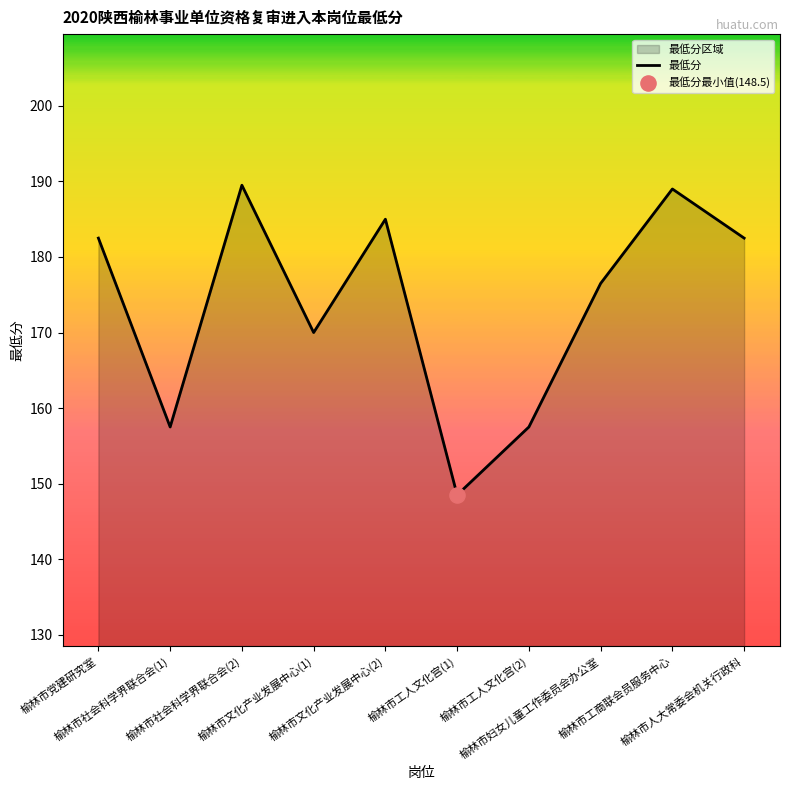

What is the change in value from 榆林市文化产业发展中心(1) to 榆林市工人文化宫(2)?

-12.5